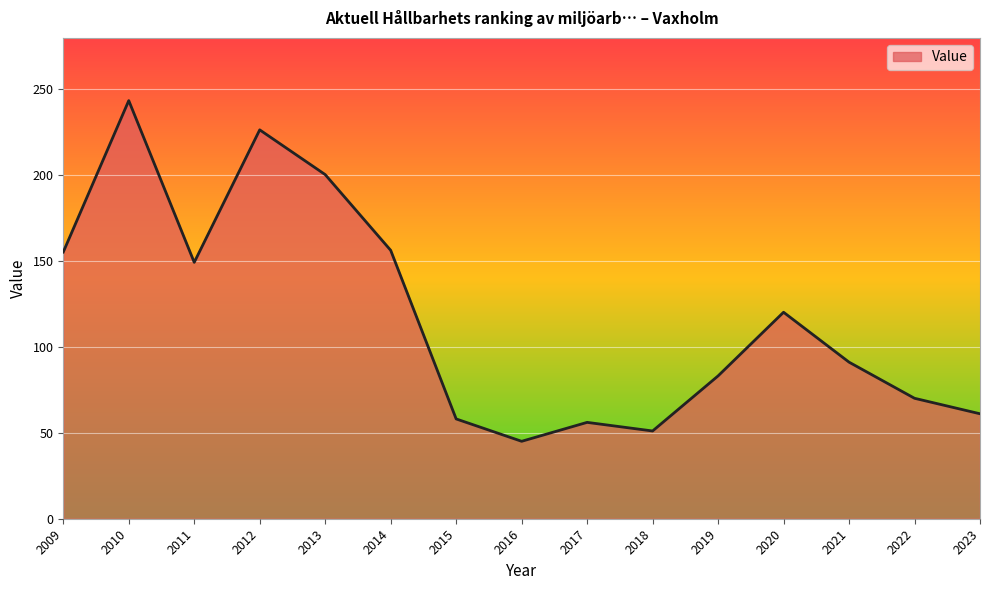

Which has a higher value, 2010 or 2022?

2010